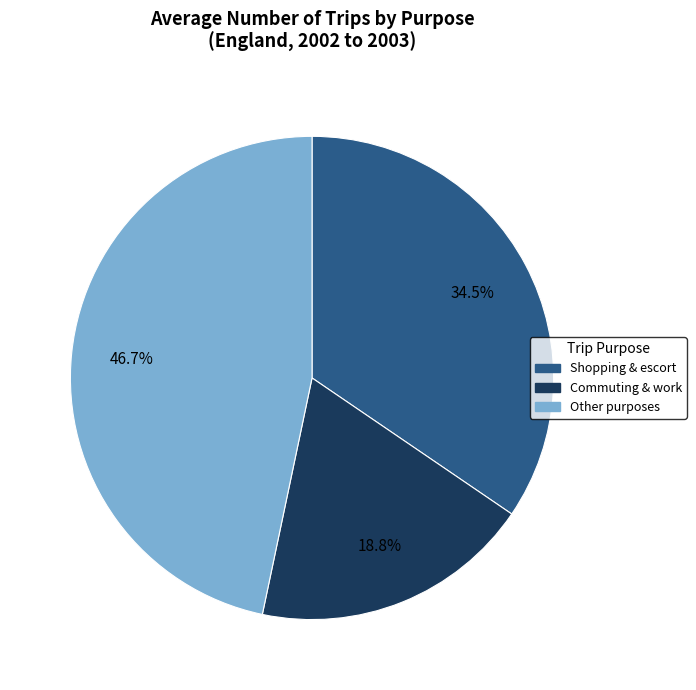

Count the number of slices in the pie.

3